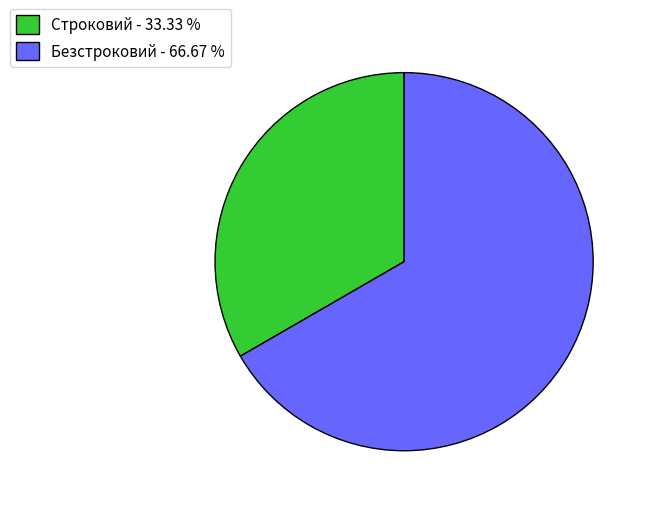

Combined, do Безстроковий - 66.67 % and Строковий - 33.33 % account for over 50%?

Yes